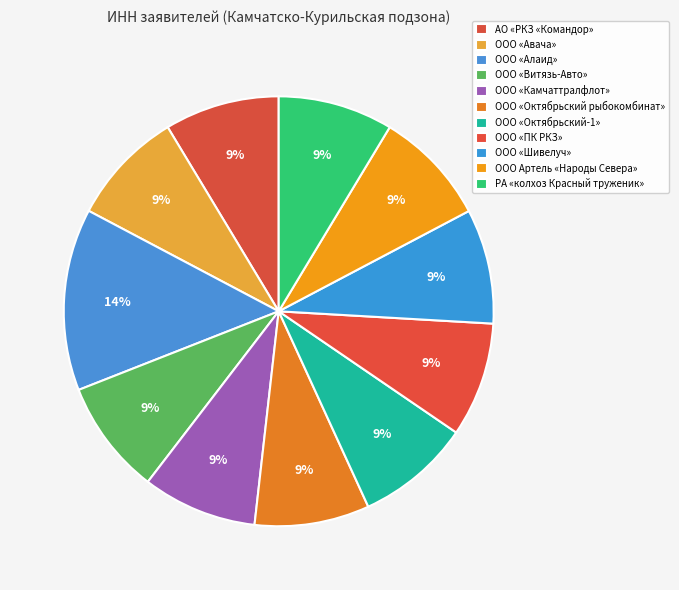

What is the smallest slice in the pie chart?

ООО «Камчаттралфлот»